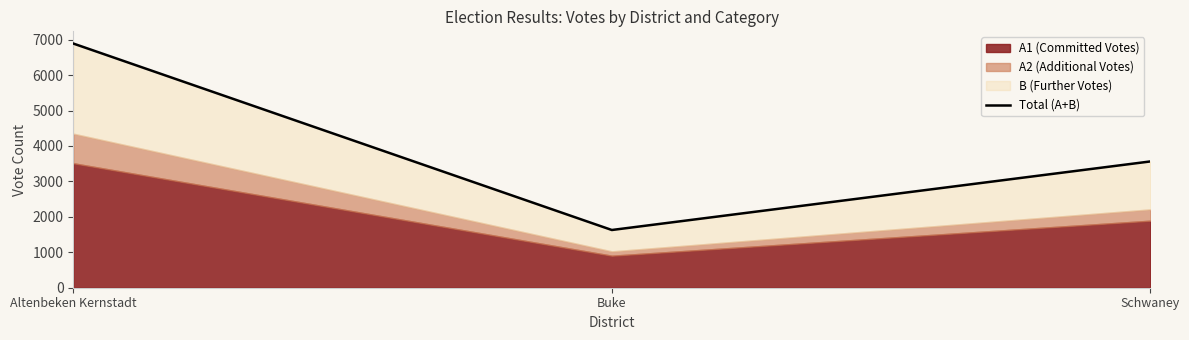

At which label does the data first exceed 3564?

Altenbeken Kernstadt